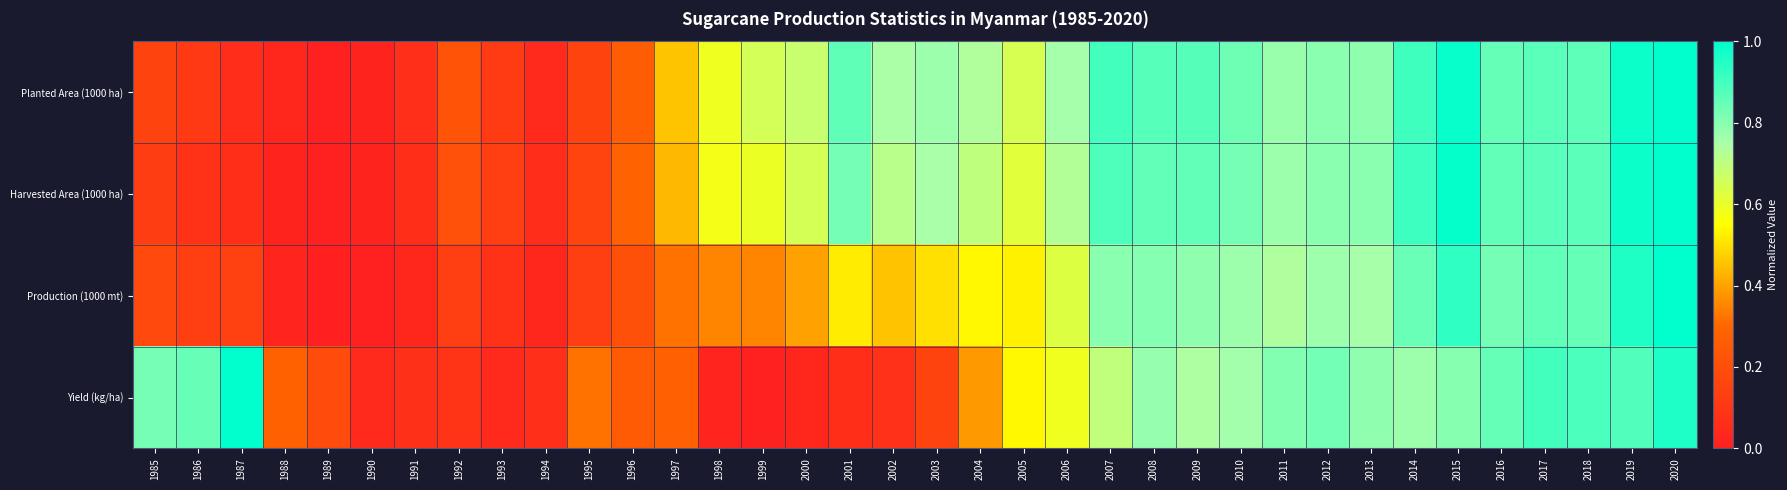

How many series are shown in this chart?

4